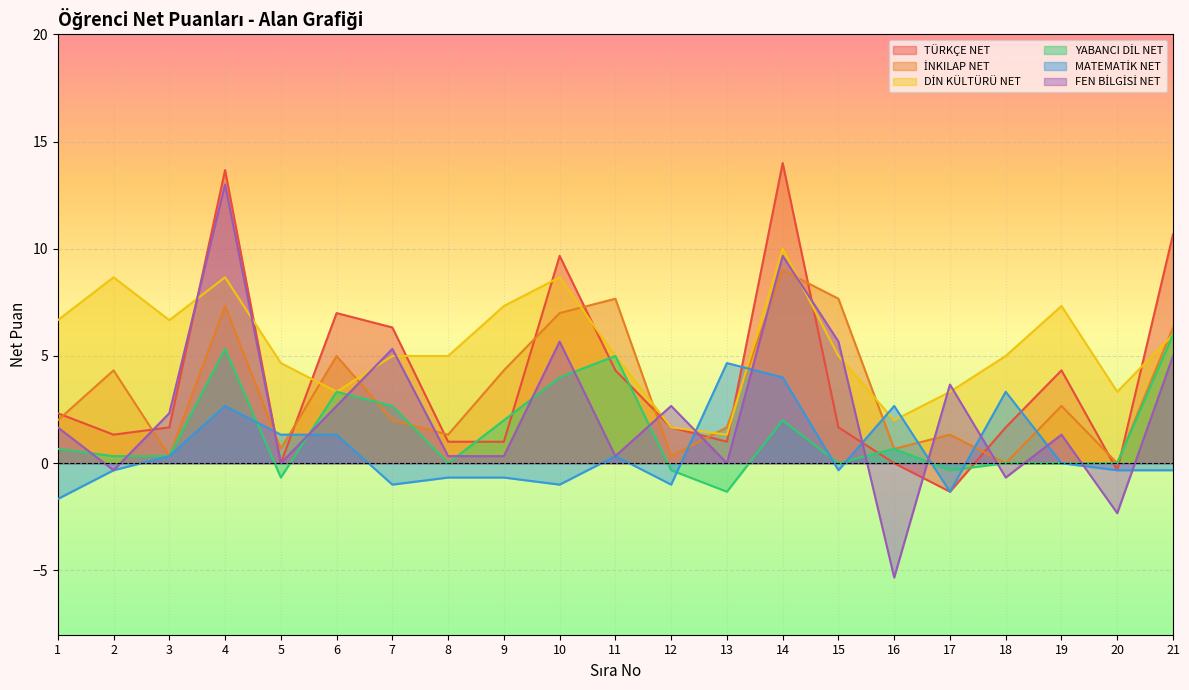

Which series has the widest spread of values?

FEN BİLGİSİ NET